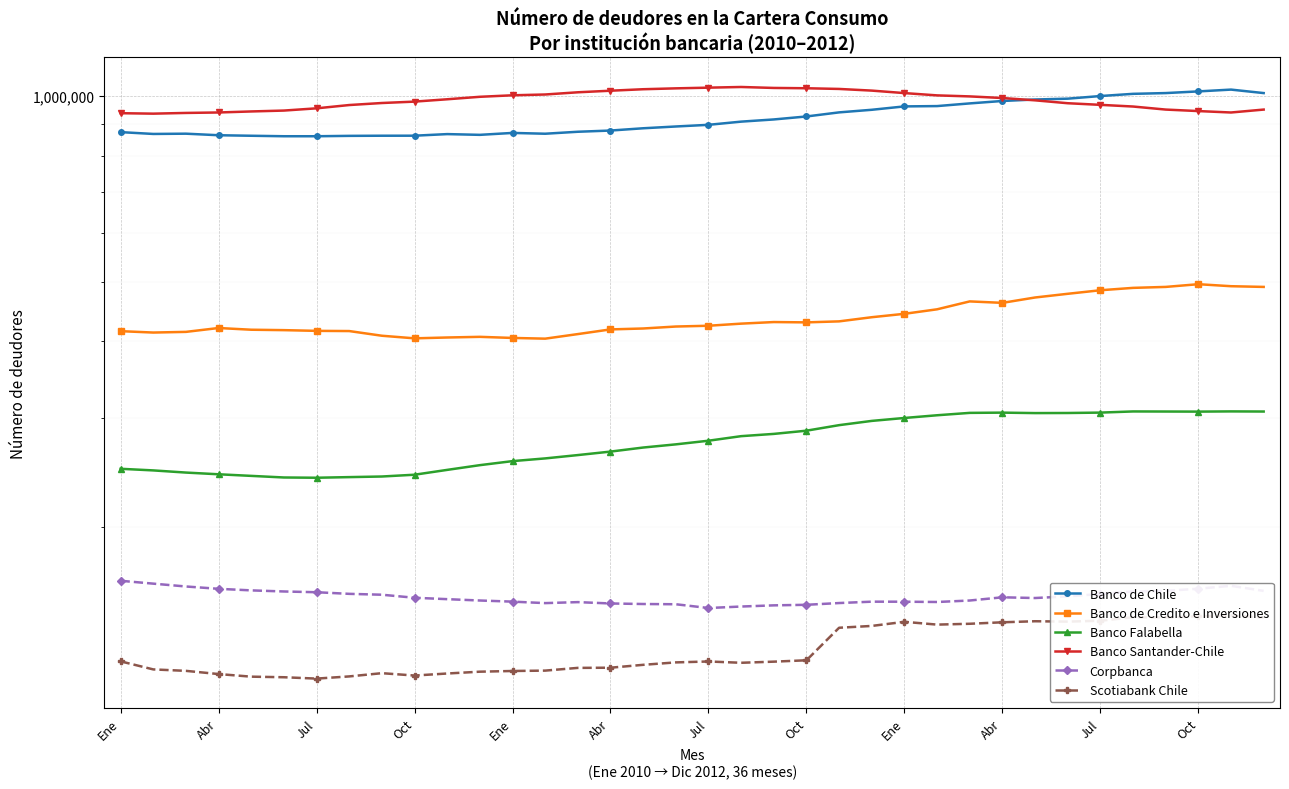

At how many categories does at least one series exceed 953407?

30